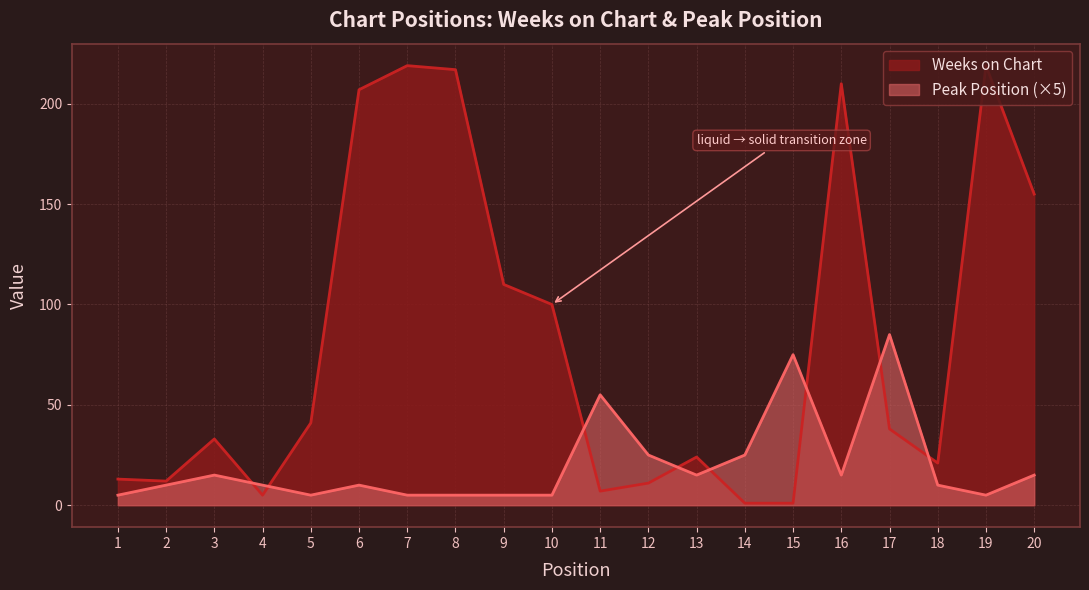

True or false: Weeks on Chart has more than 1 points higher than both neighbors.

True